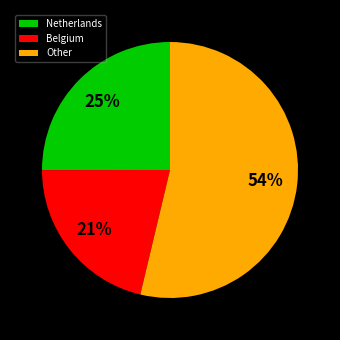

What percentage is the Other slice, to the nearest percent?

54%